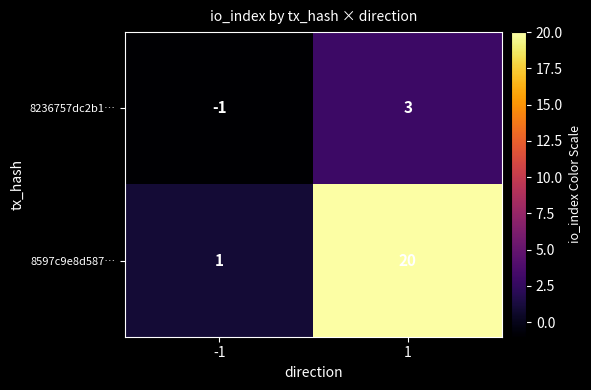

What is the minimum value shown in the chart?

-1